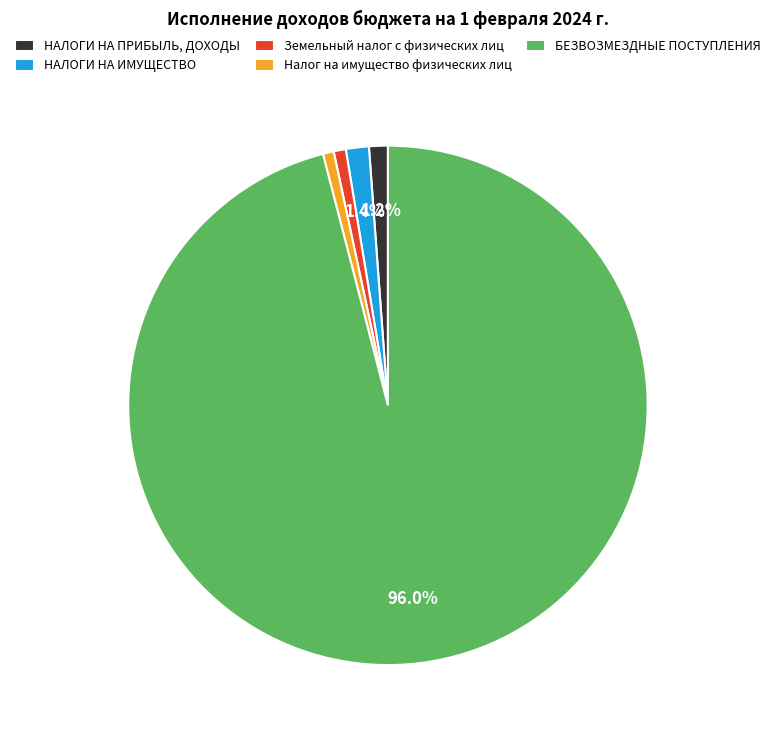

To the nearest percent, what portion does Земельный налог represent?

1%